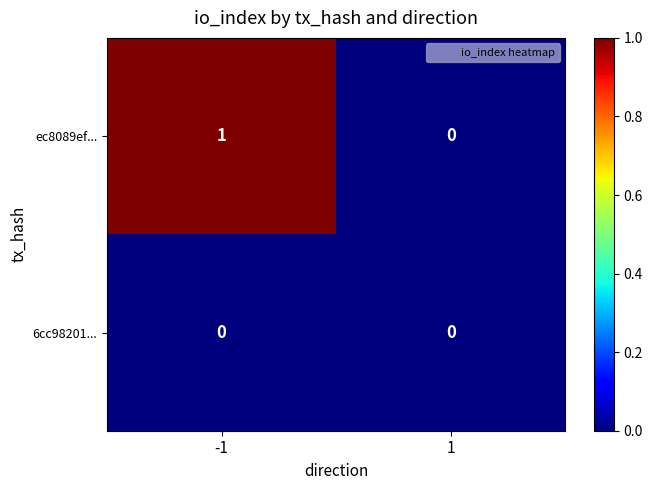

Rank the series by their average value, from lowest to highest.

6cc98201..., ec8089ef...